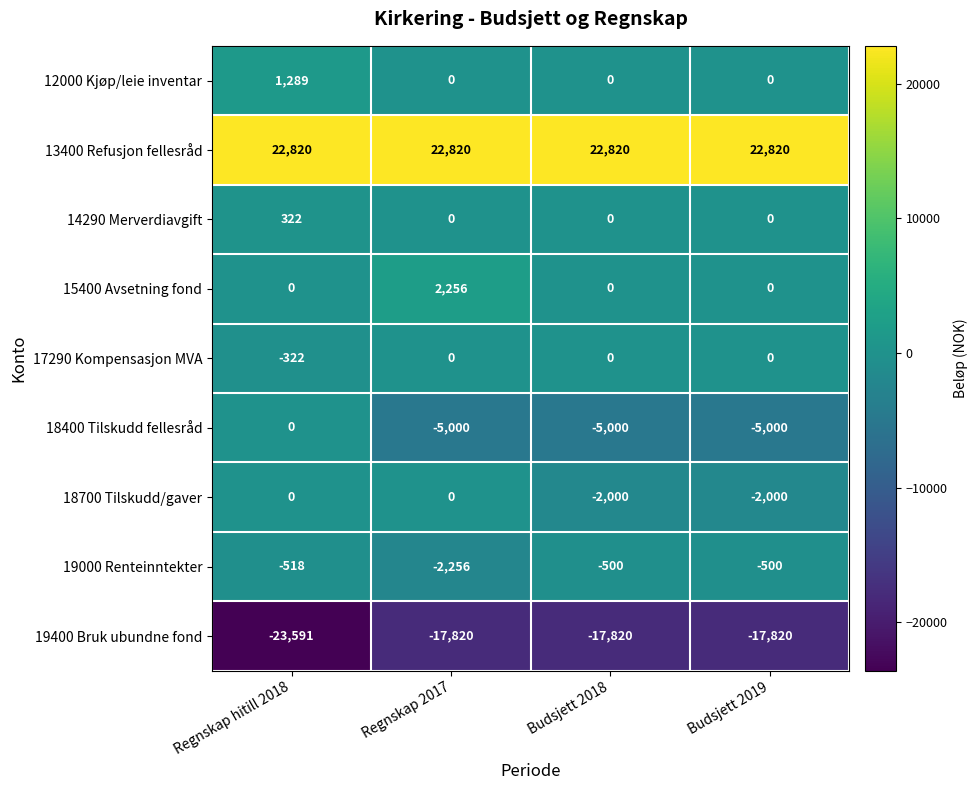

What is the average value of the 13400 Refusjon fellesråd series?

22820